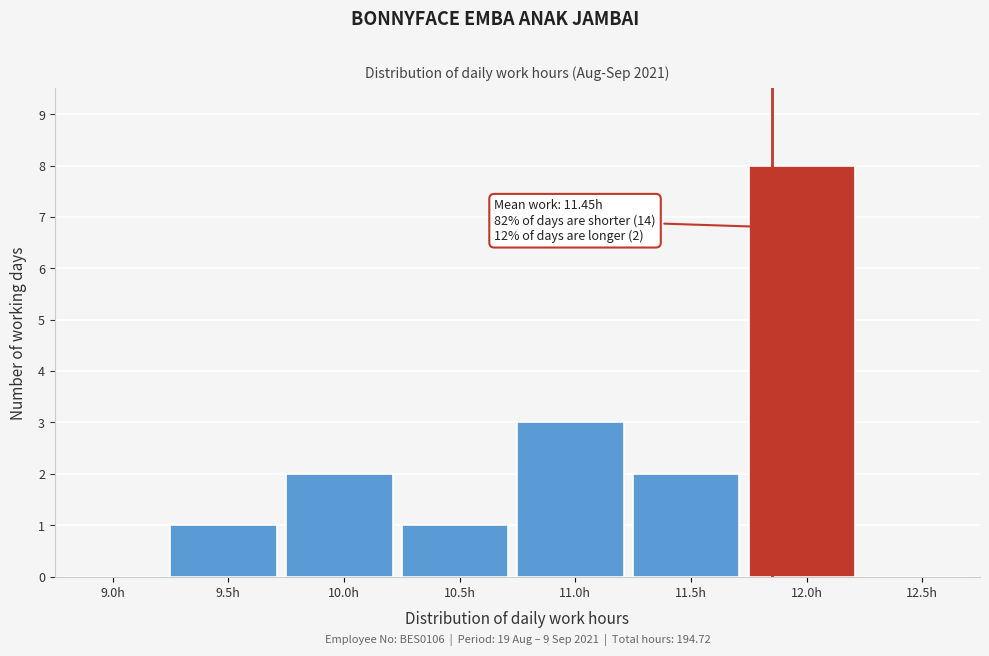

Reading right to left, extract all data points from this chart.

12.5h=0	12.0h=8	11.5h=2	11.0h=3	10.5h=1	10.0h=2	9.5h=1	9.0h=0